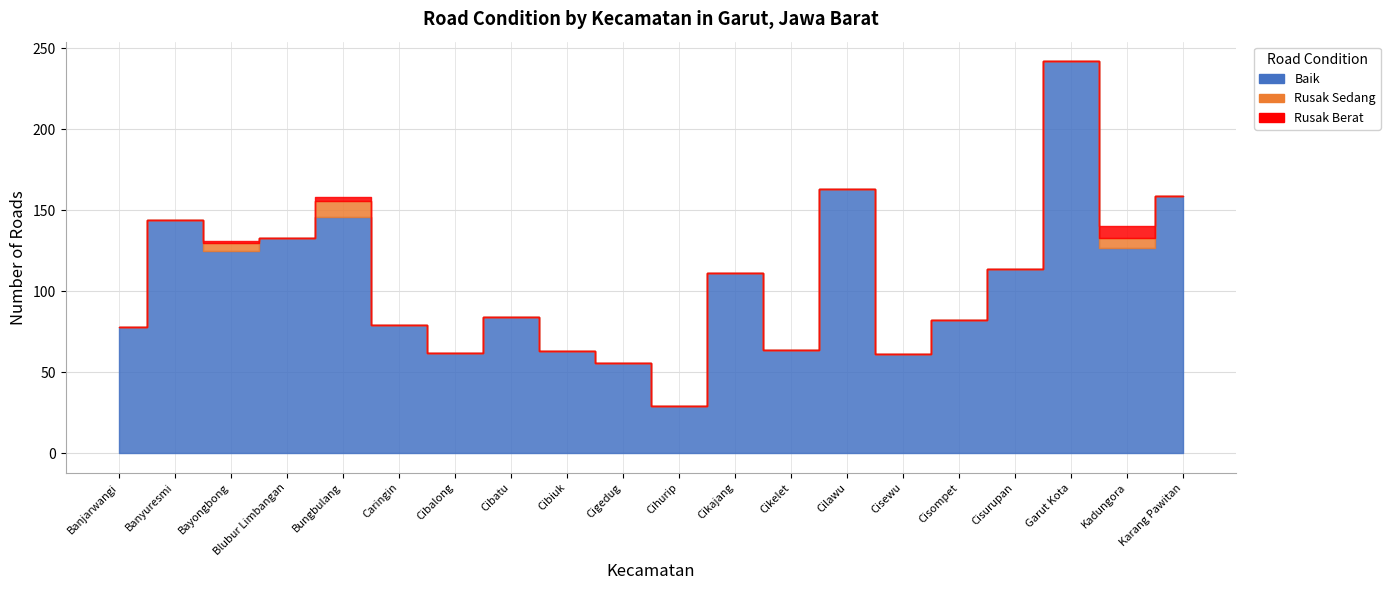

How many values in Rusak Sedang are above zero?

3